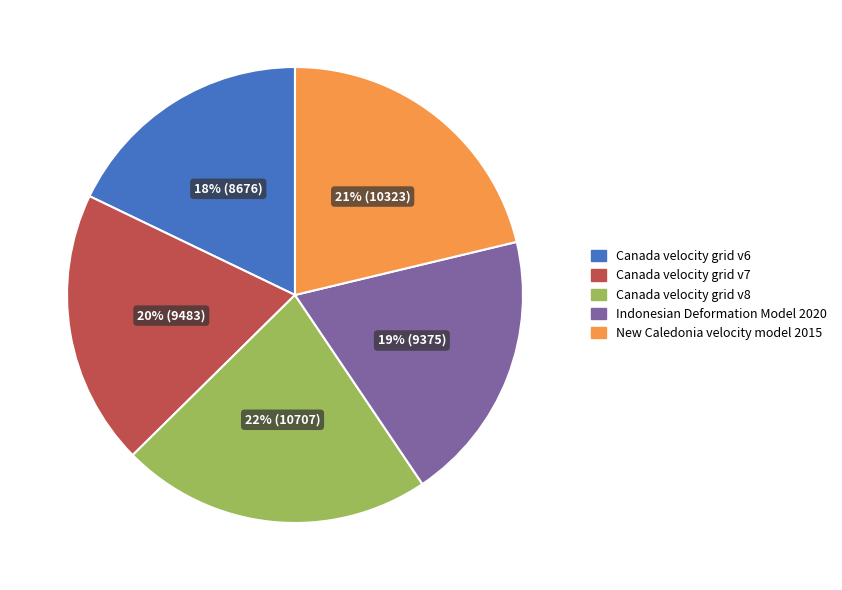

Is it true that New Caledonia velocity model 2015 is 21% of the pie?

True